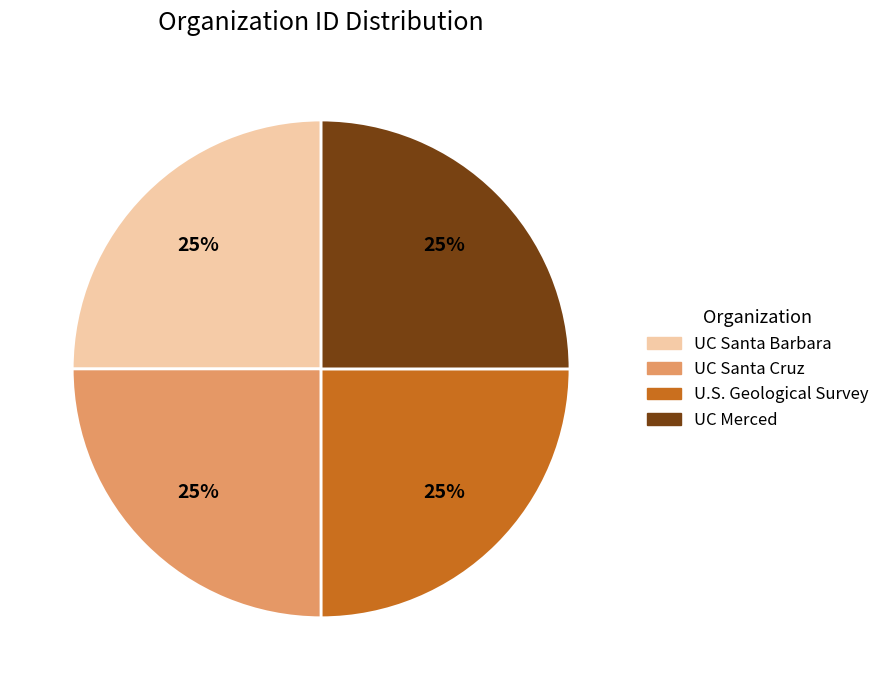

To the nearest percent, what is the combined percentage of UC Merced and UC Santa Barbara?

50%